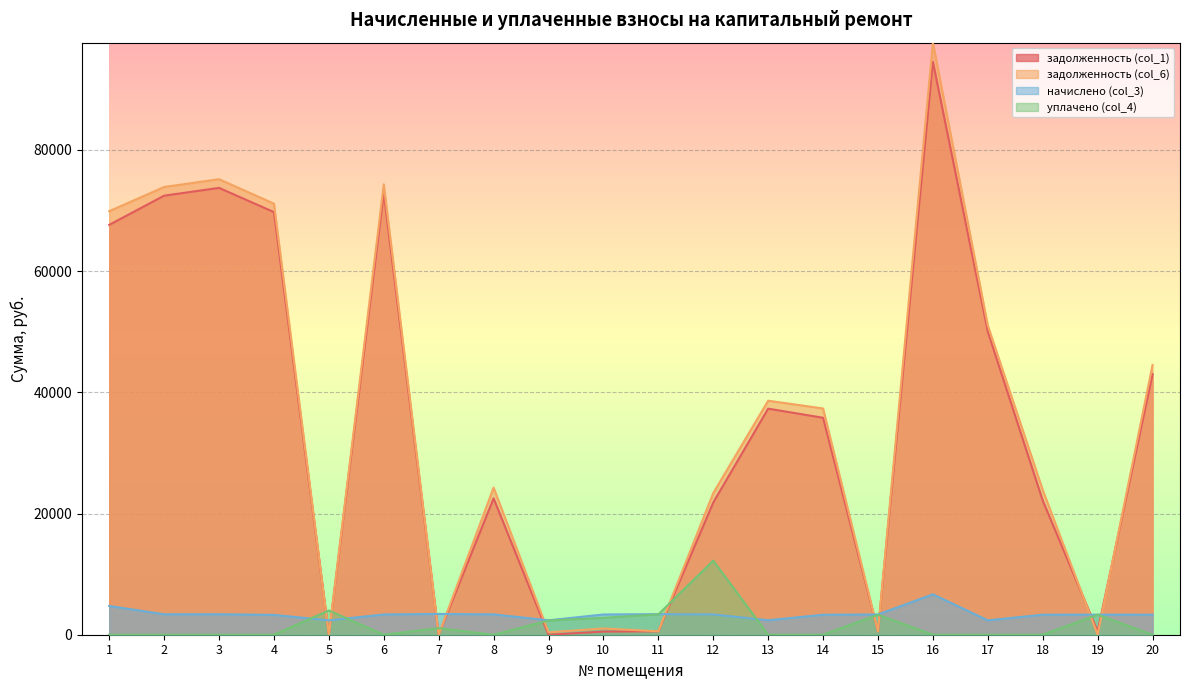

At which category is the sum across all series the highest?

16